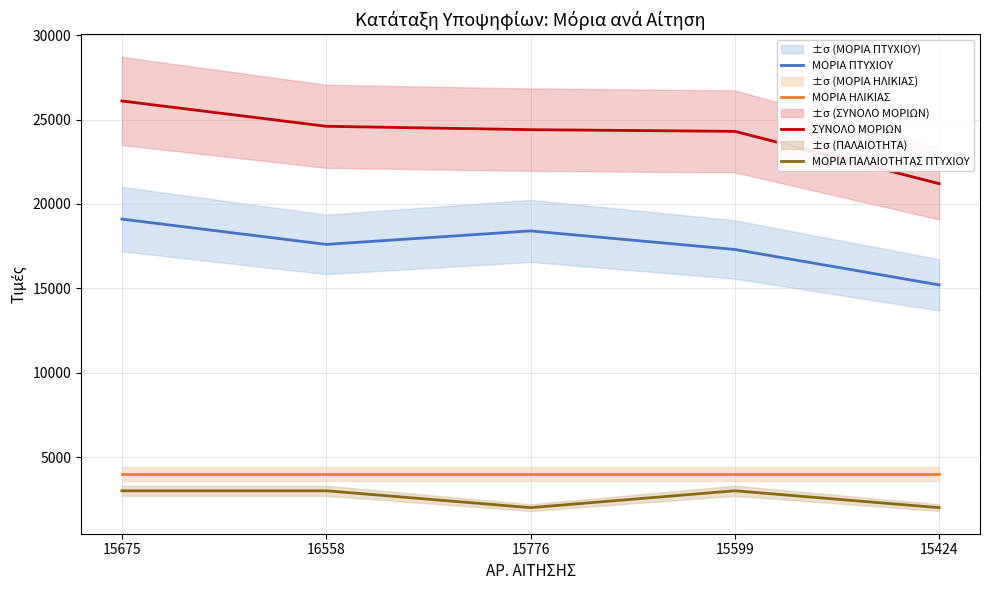

At which label does ΣΥΝΟΛΟ ΜΟΡΙΩΝ first exceed 24400?

15675